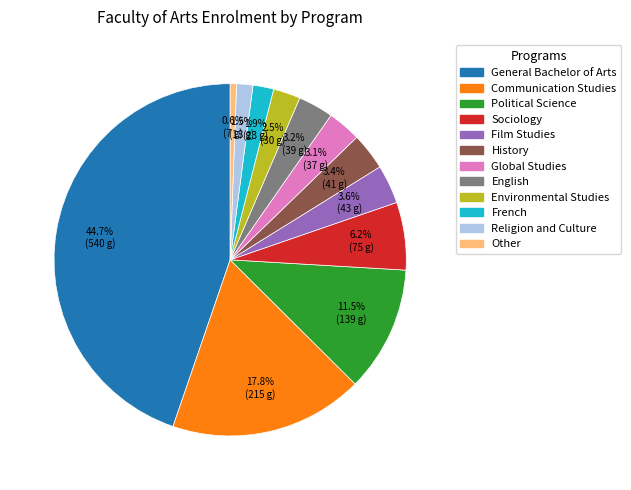

Does any single category account for the majority?

No